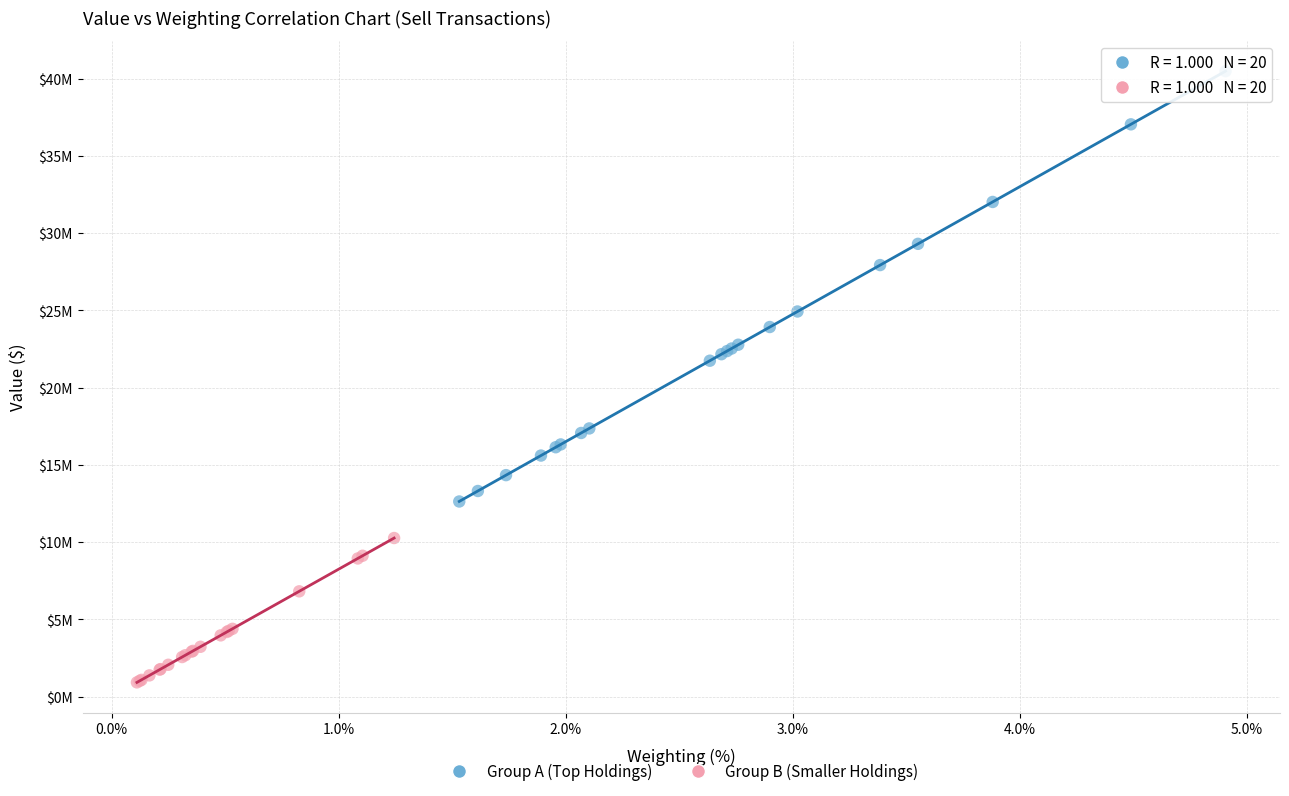

Which series has the widest spread of Y values?

Group A (Top Holdings)